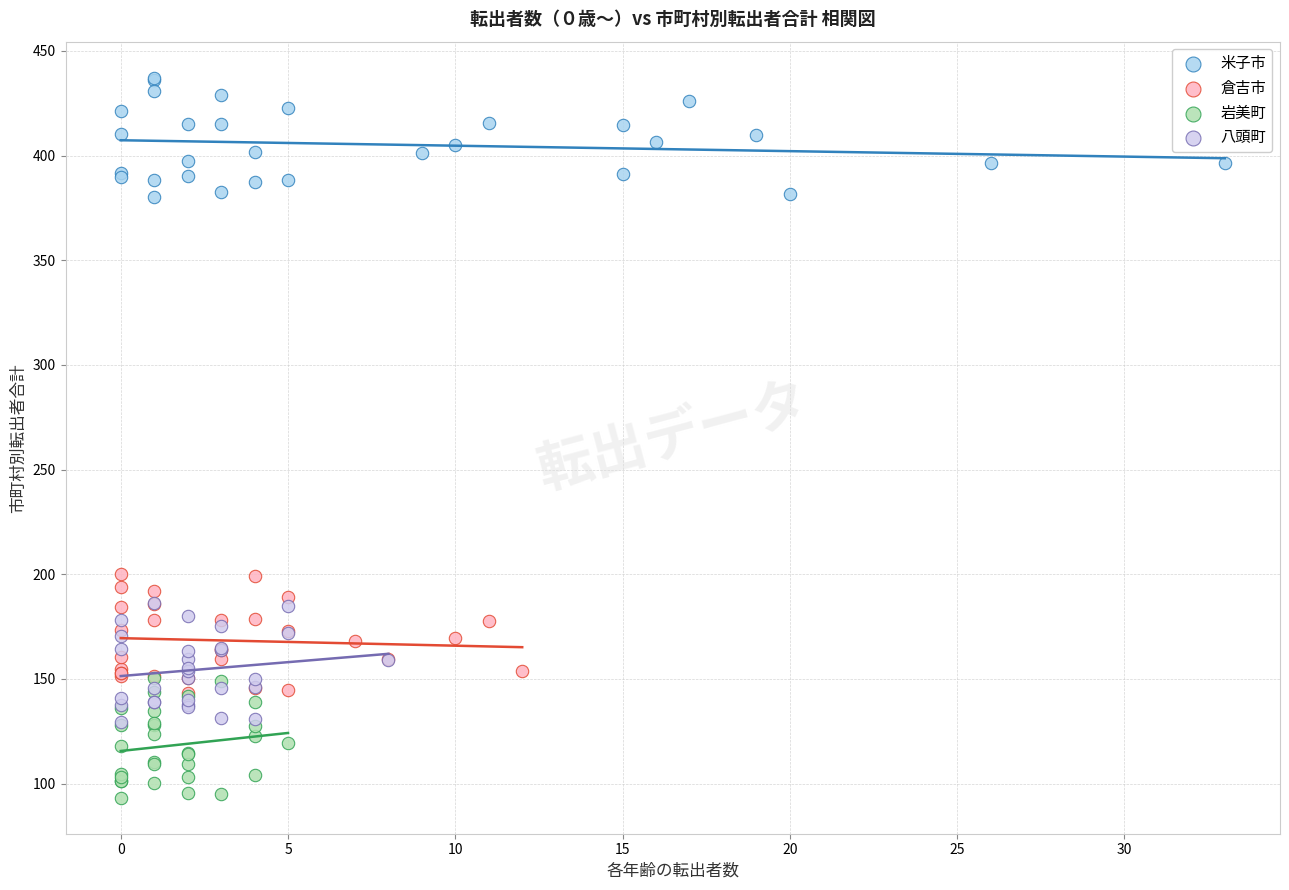

Which series contains the highest Y value?

米子市